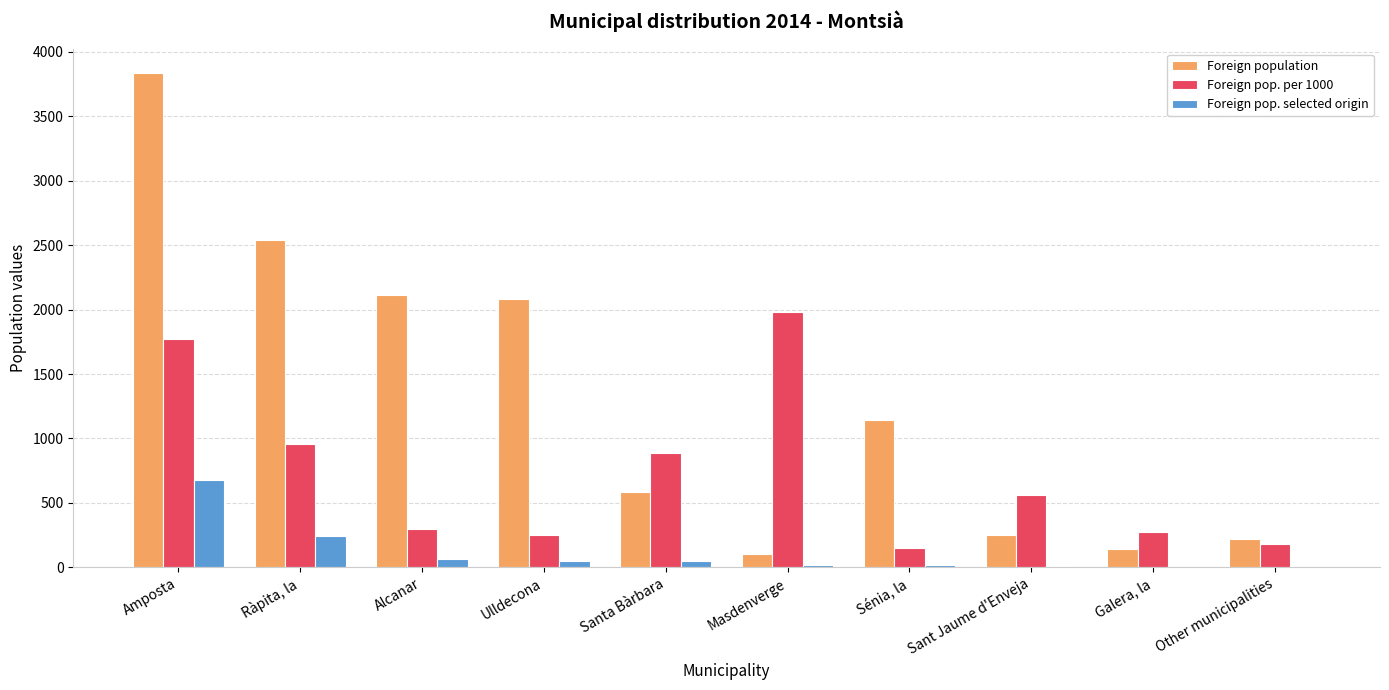

Which series changed the most between Ulldecona and Other municipalities?

Foreign population